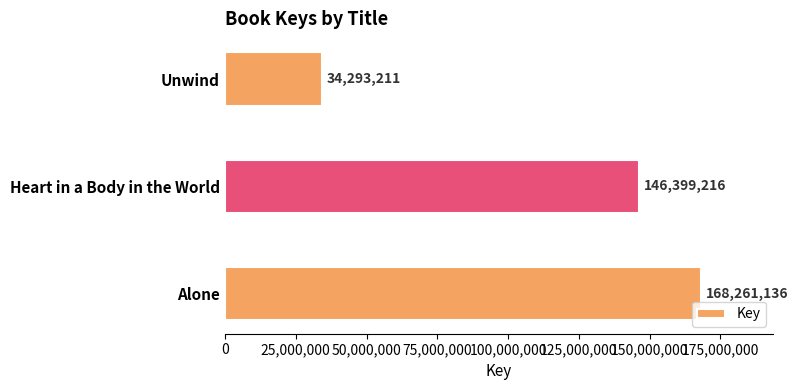

What is the minimum value shown in the chart?

34293211